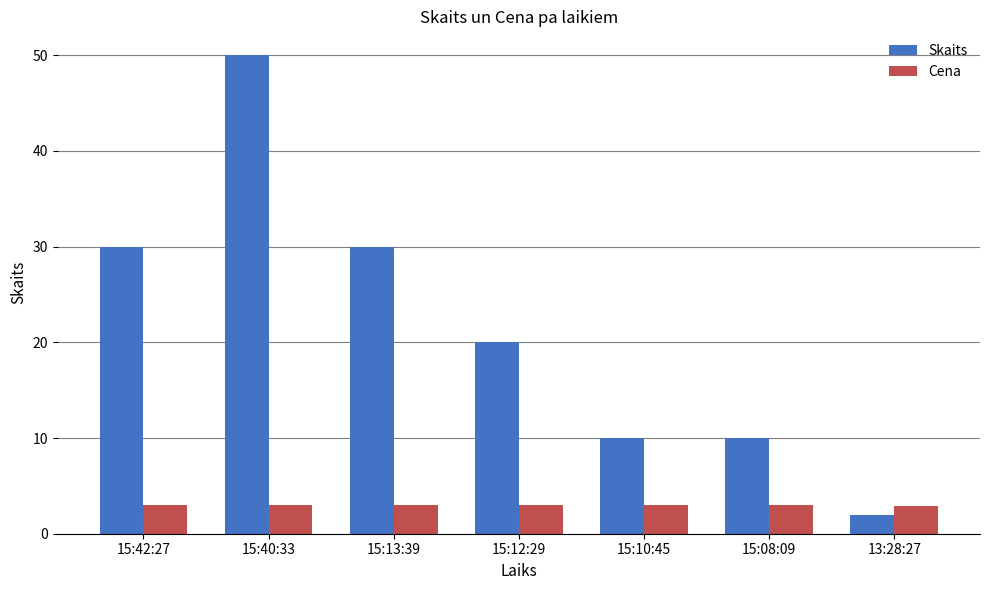

What is the sum of all Skaits values?

152.0